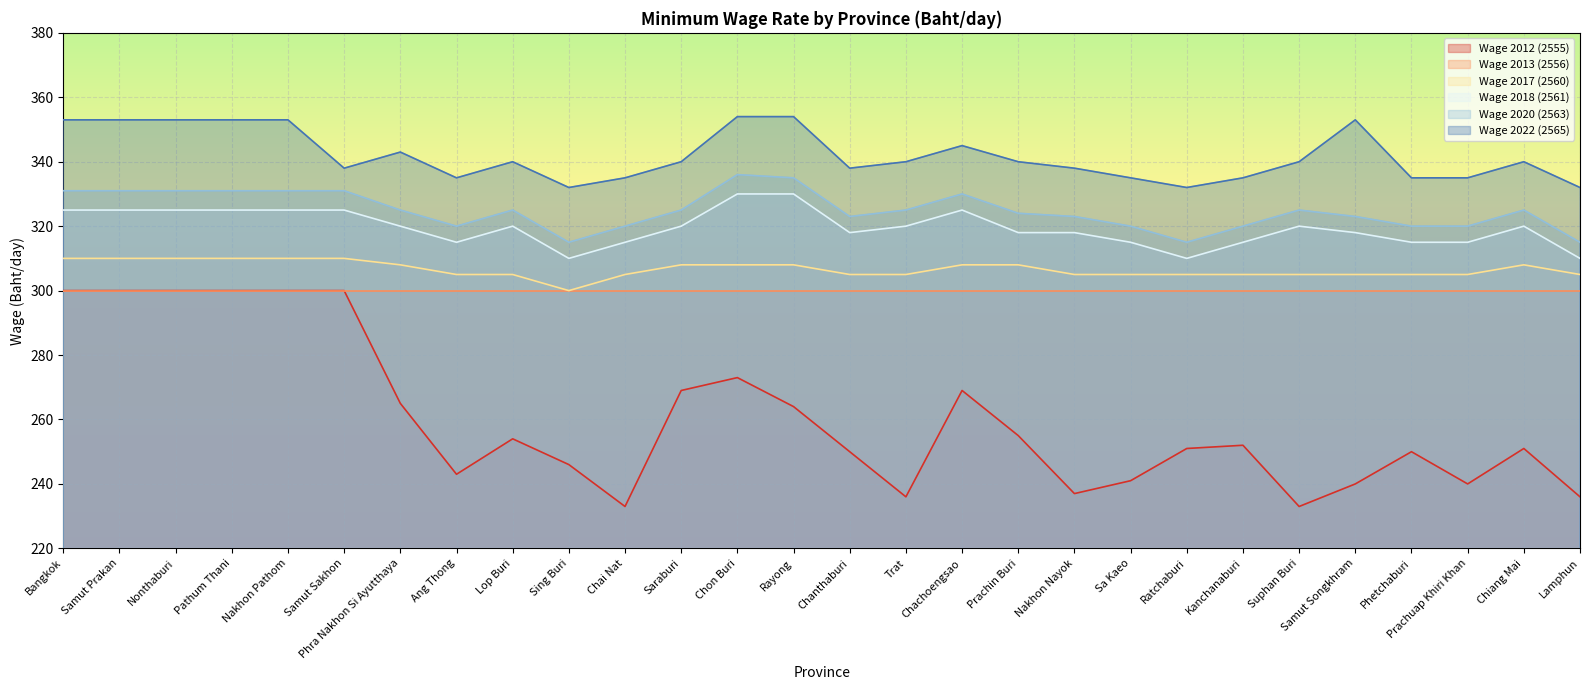

The value of Wage 2012 (2555) at Samut Sakhon is 126. True or false?

False